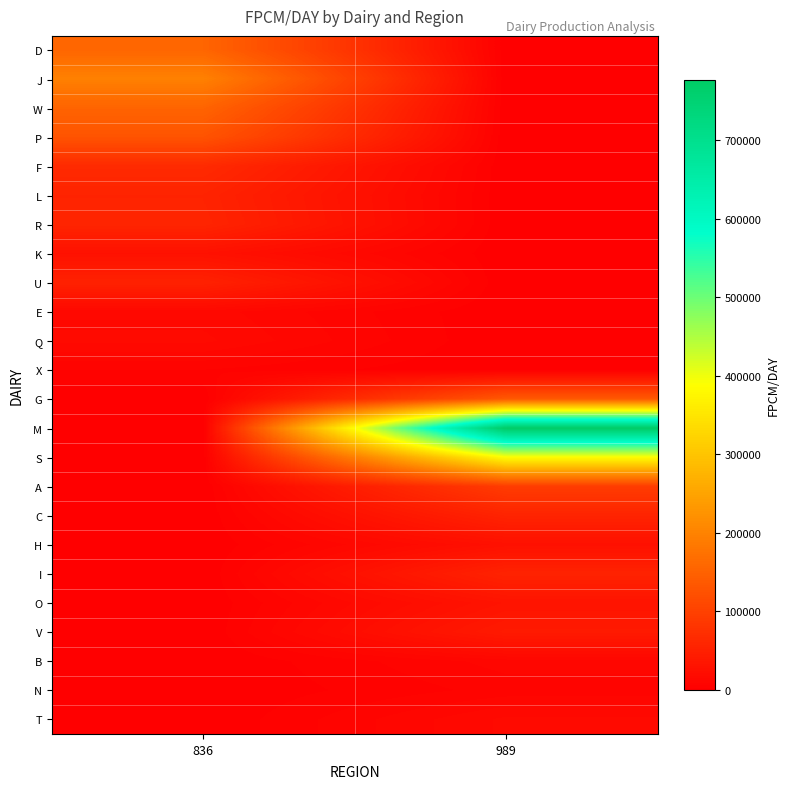

Rank the series at 989 from highest to lowest value.

M, S, G, A, C, I, V, O, H, T, B, N, D, J, W, P, F, L, R, K, U, E, Q, X